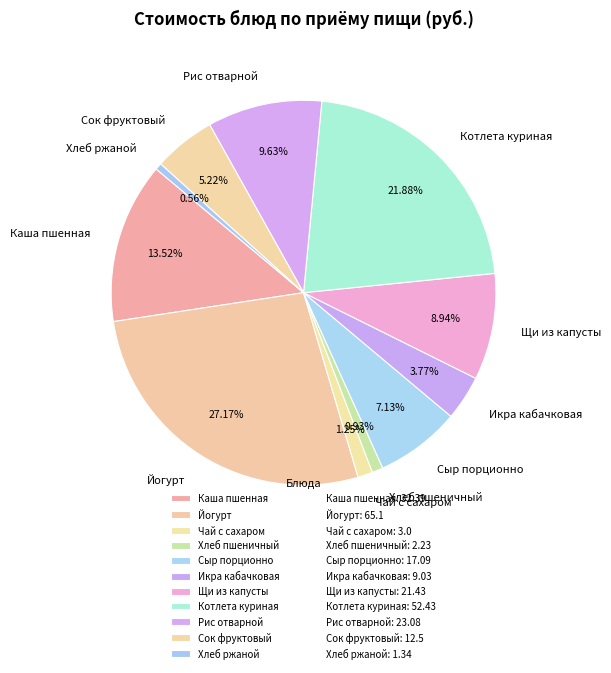

What percentage is the Рис отварной slice, to the nearest percent?

10%